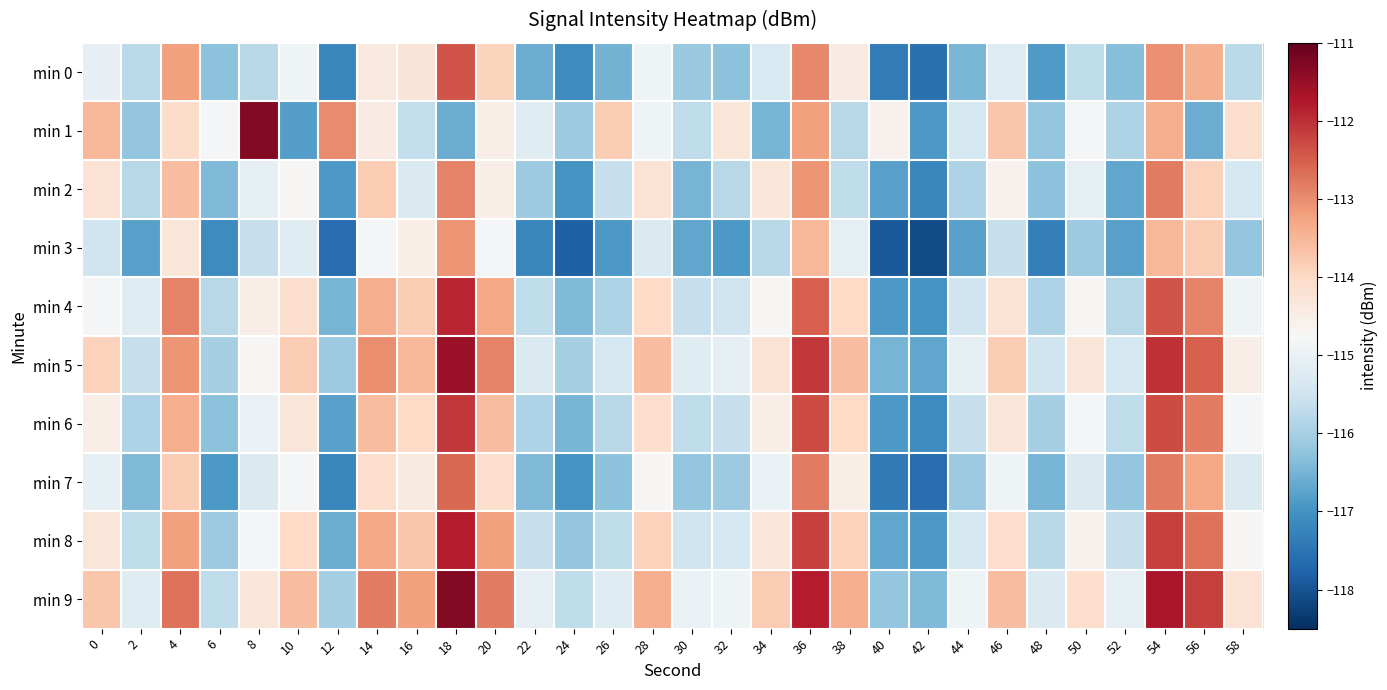

Is it true that min 8 equals -41.5 at 6?

False